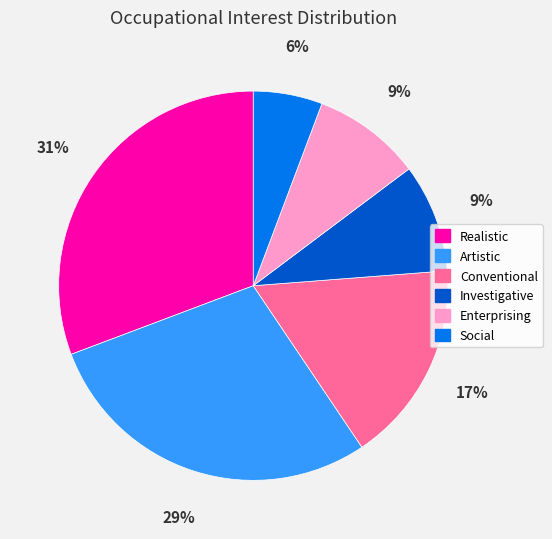

What is the largest slice in the pie chart?

Realistic